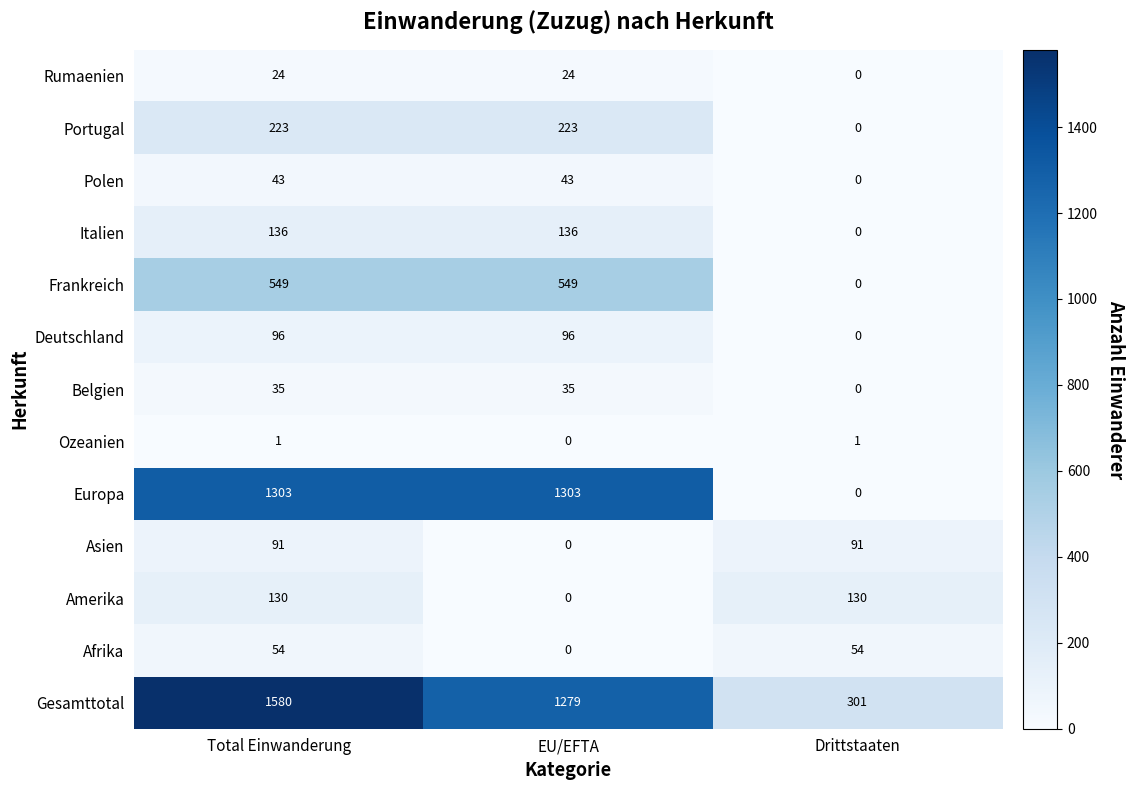

Is it true that Asien equals 163 at Total Einwanderung?

False